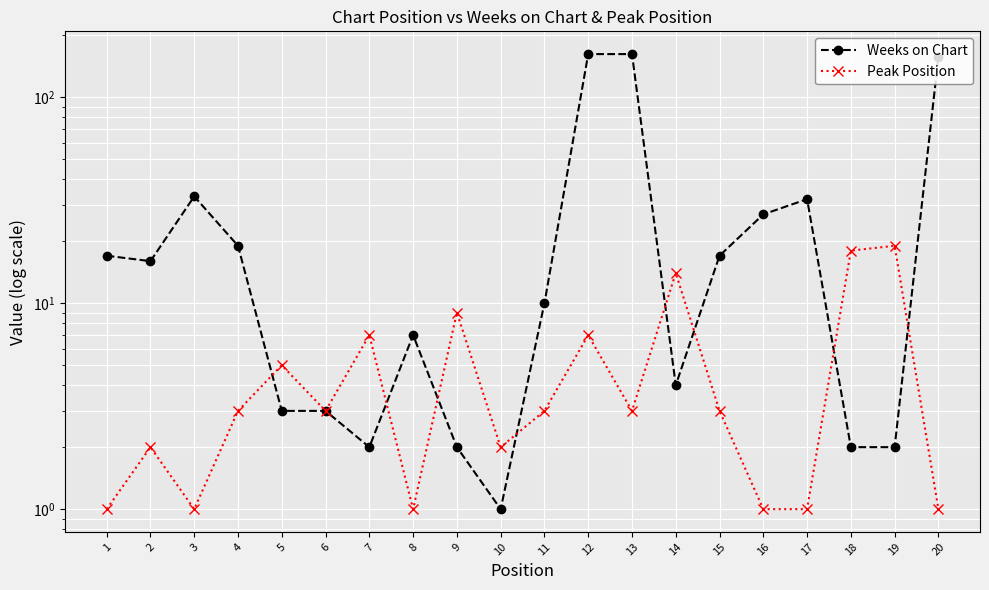

What is the difference between the maximum and minimum values in the Weeks on Chart series?

161